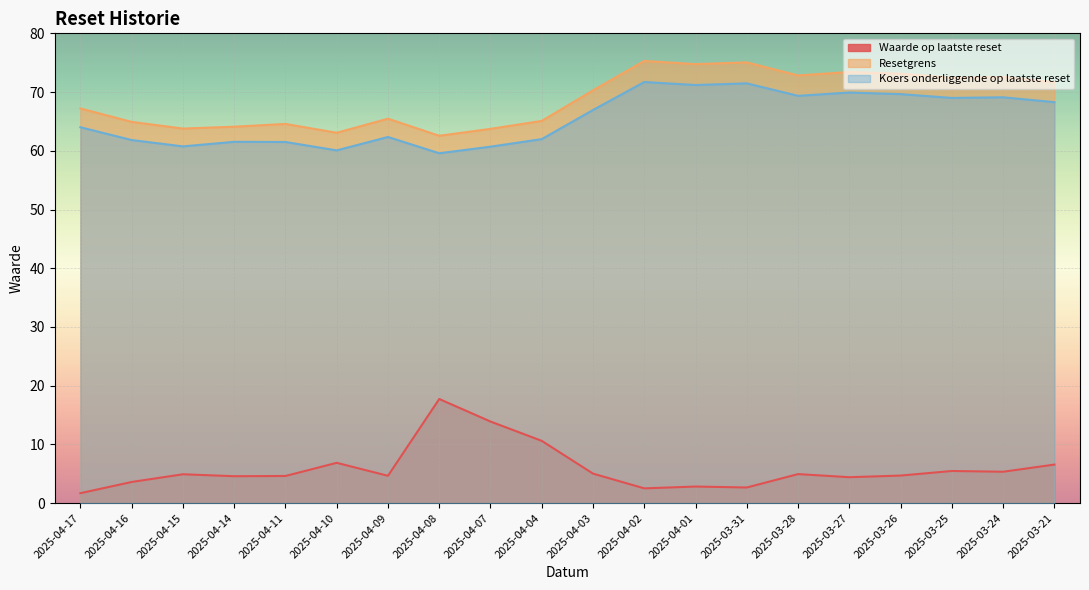

Which label corresponds to the smallest value in the chart?

2025-04-17